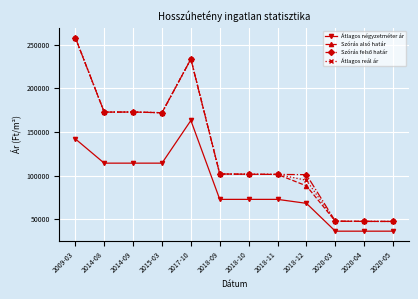

Which series changed the most between 2014-08 and 2018-12?

Szórás alsó határ